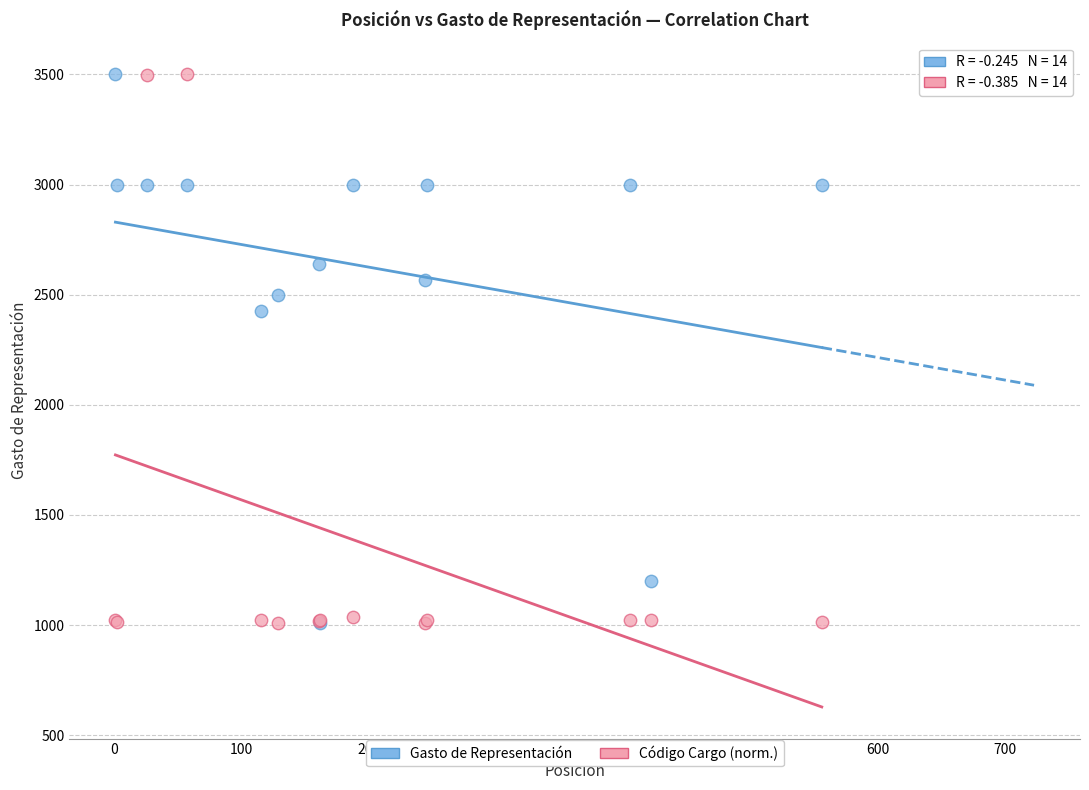

What are all the series names shown in the legend?

Gasto de Representación, Código Cargo (norm.)